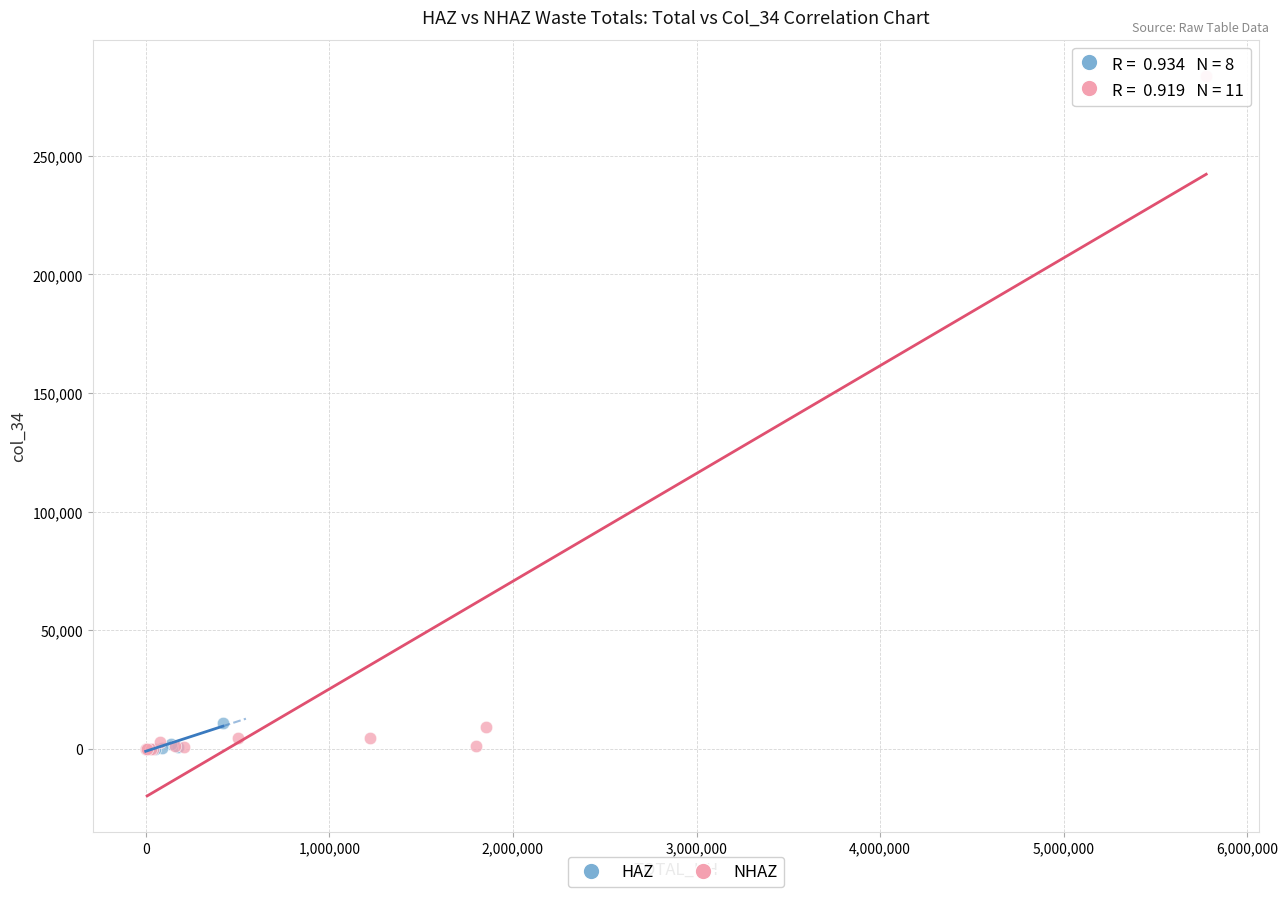

What are all the series names shown in the legend?

HAZ, NHAZ